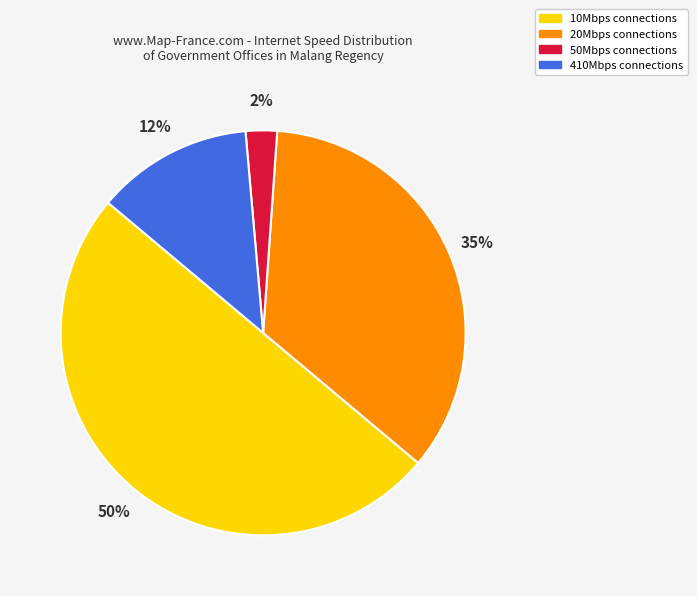

To the nearest percent, what is the average slice percentage?

25%